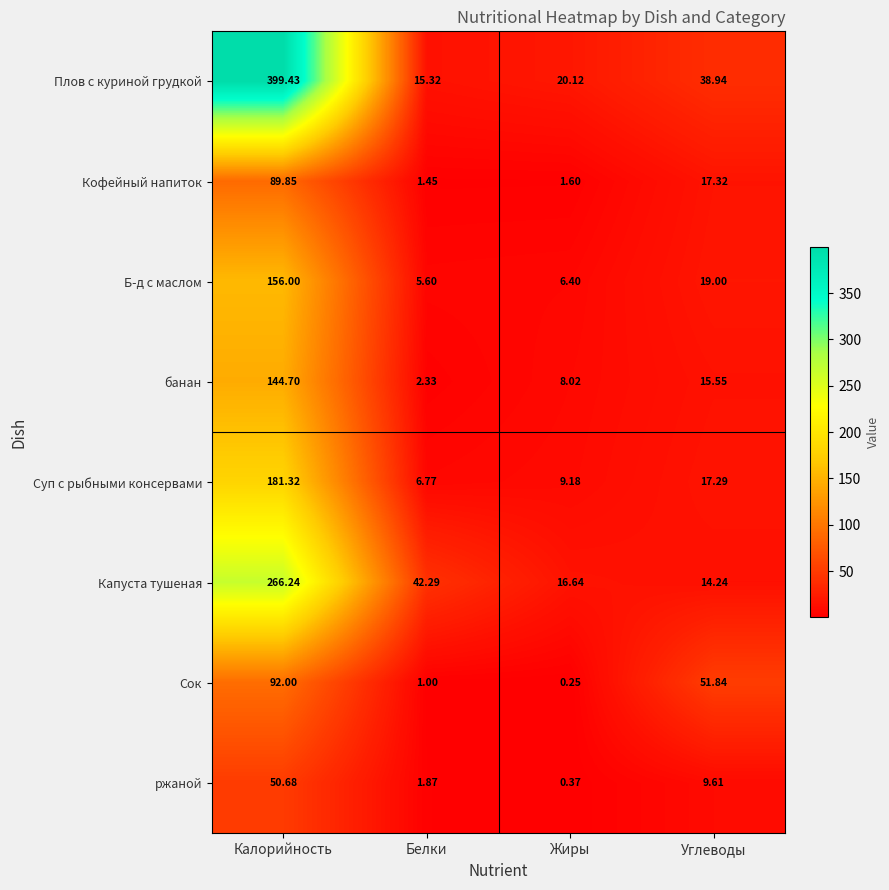

At which category is the sum across all series the highest?

Калорийность